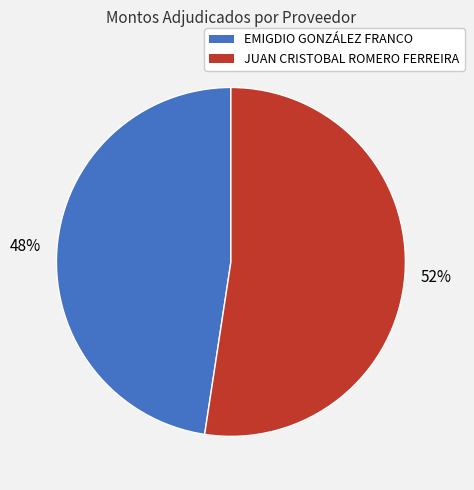

Which slice is the smallest?

EMIGDIO GONZÁLEZ FRANCO